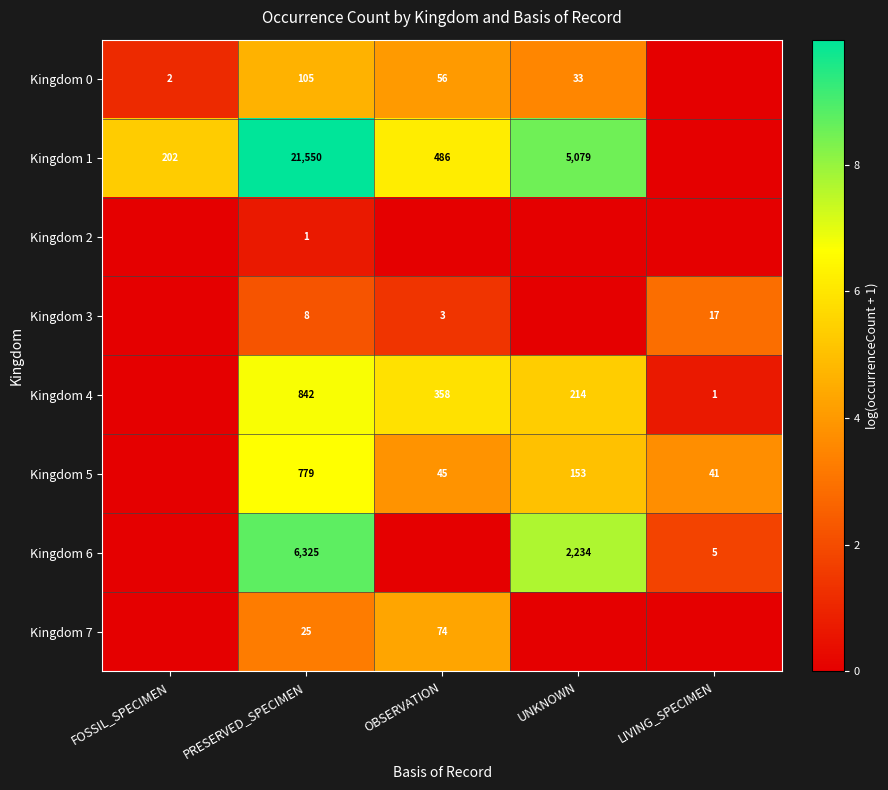

How many data points does each series have?

5